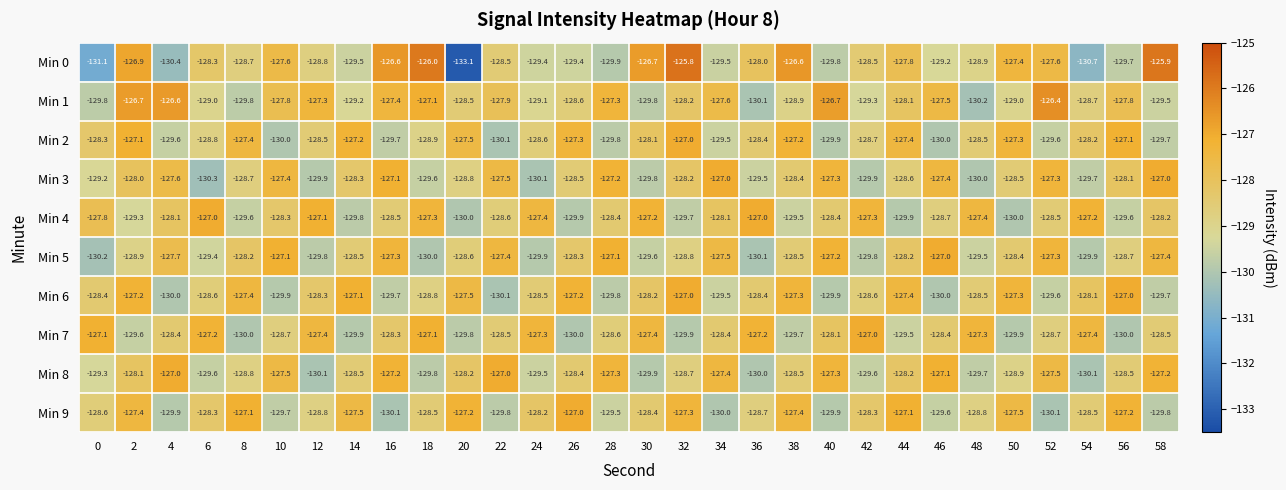

Which category has the highest value across all series?

32